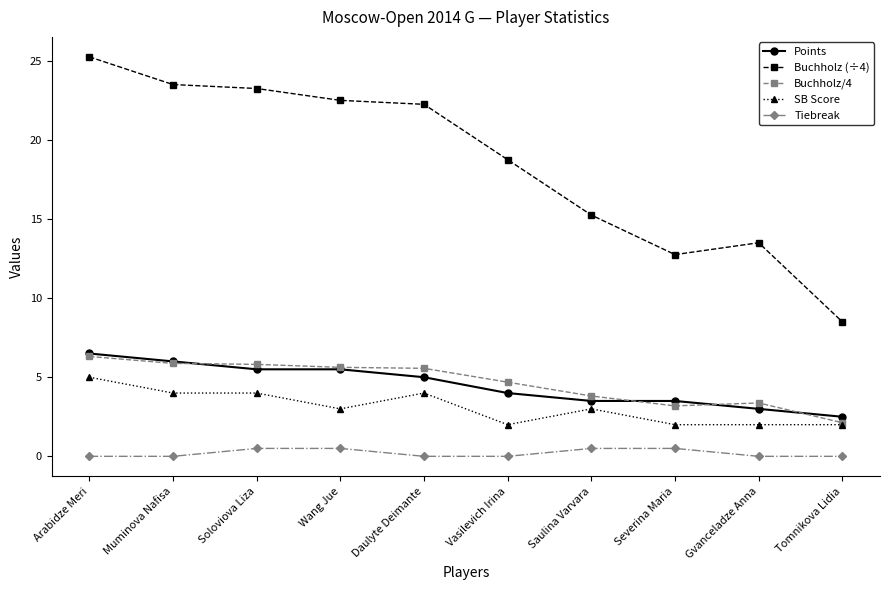

Which series has the largest total across all categories?

Buchholz (÷4)